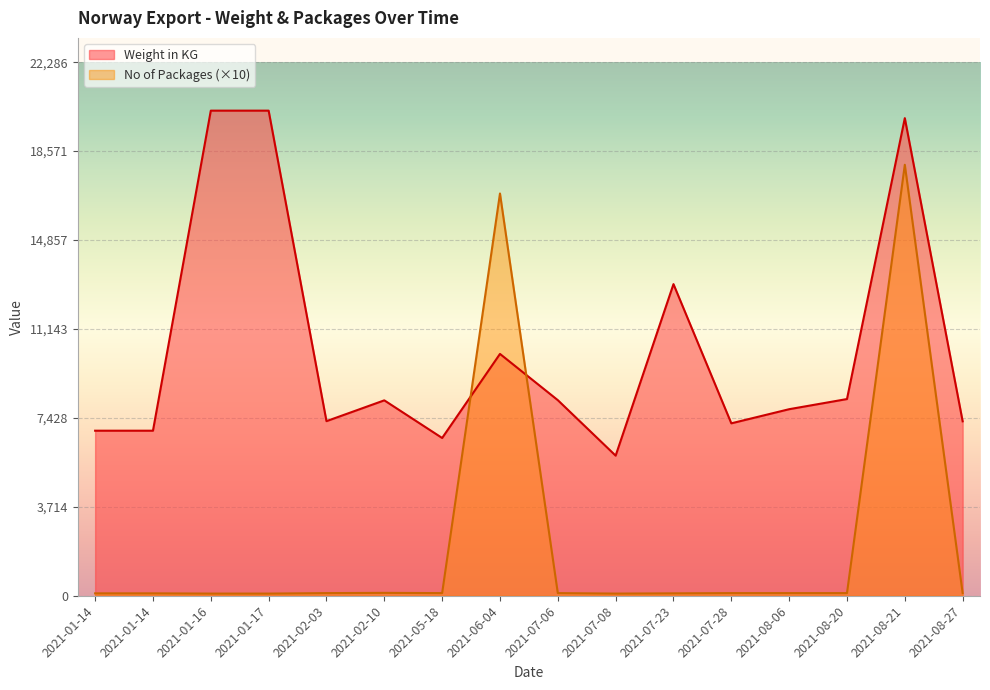

At how many categories does at least one series exceed 10110?

5